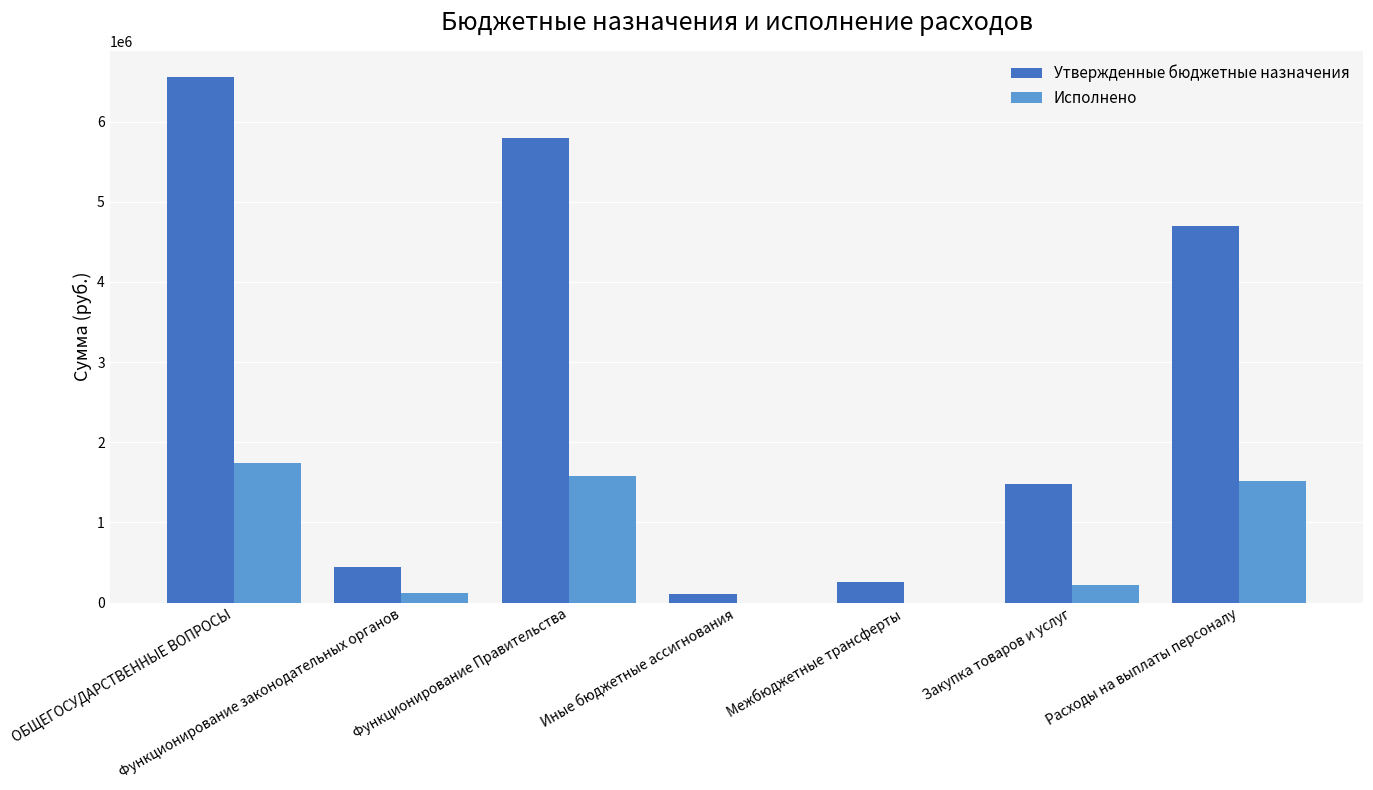

Between ОБЩЕГОСУДАРСТВЕННЫЕ ВОПРОСЫ and Иные бюджетные ассигнования, which series saw the biggest shift?

Утвержденные бюджетные назначения